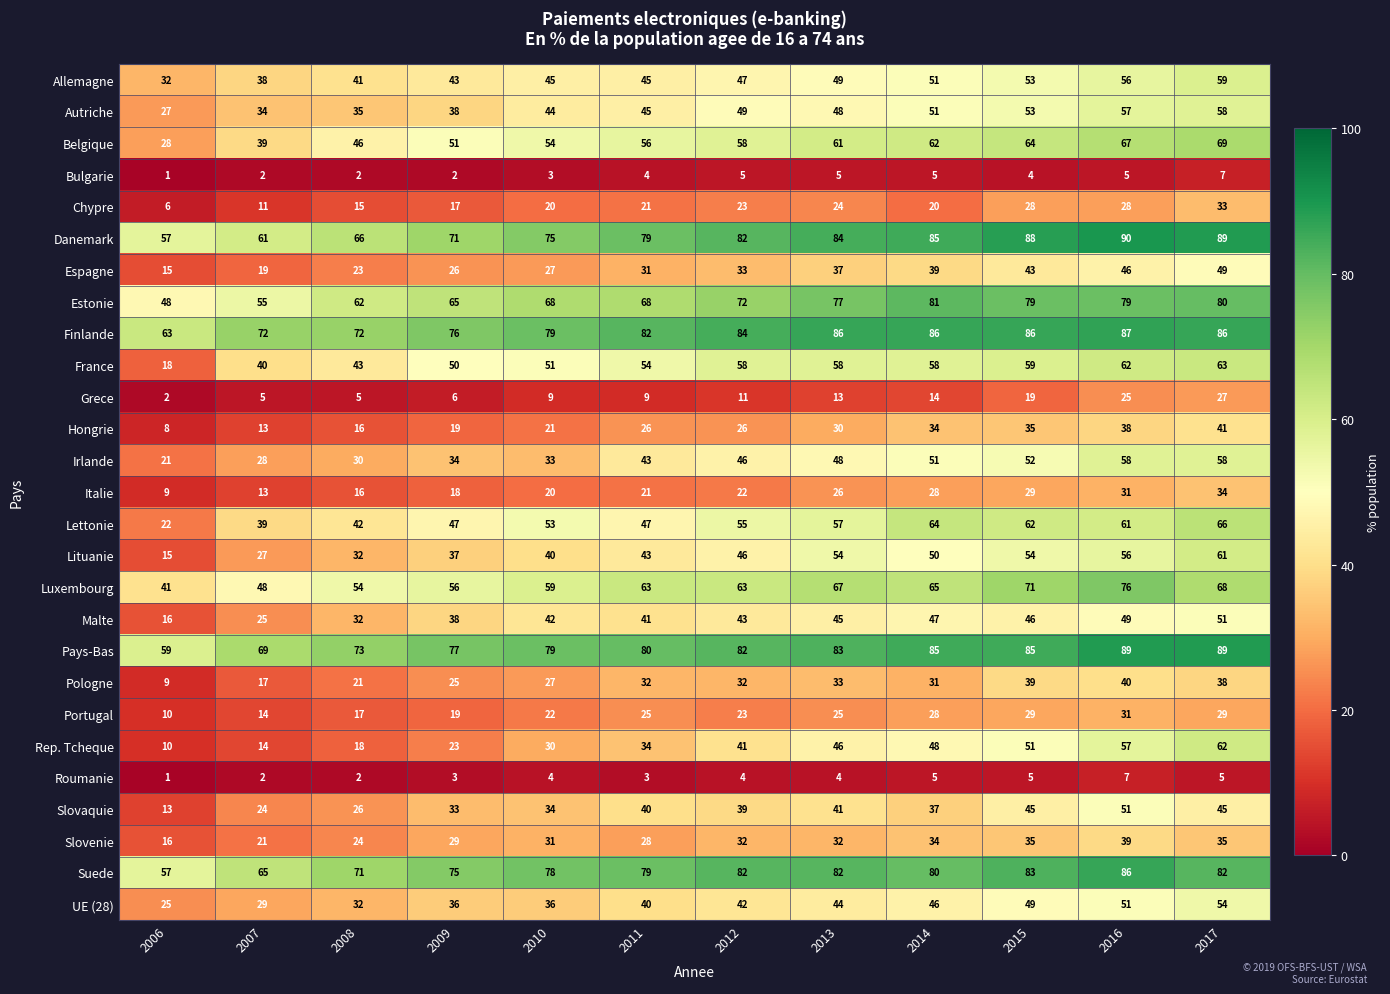

What is the total value across all series at 2010?

1084